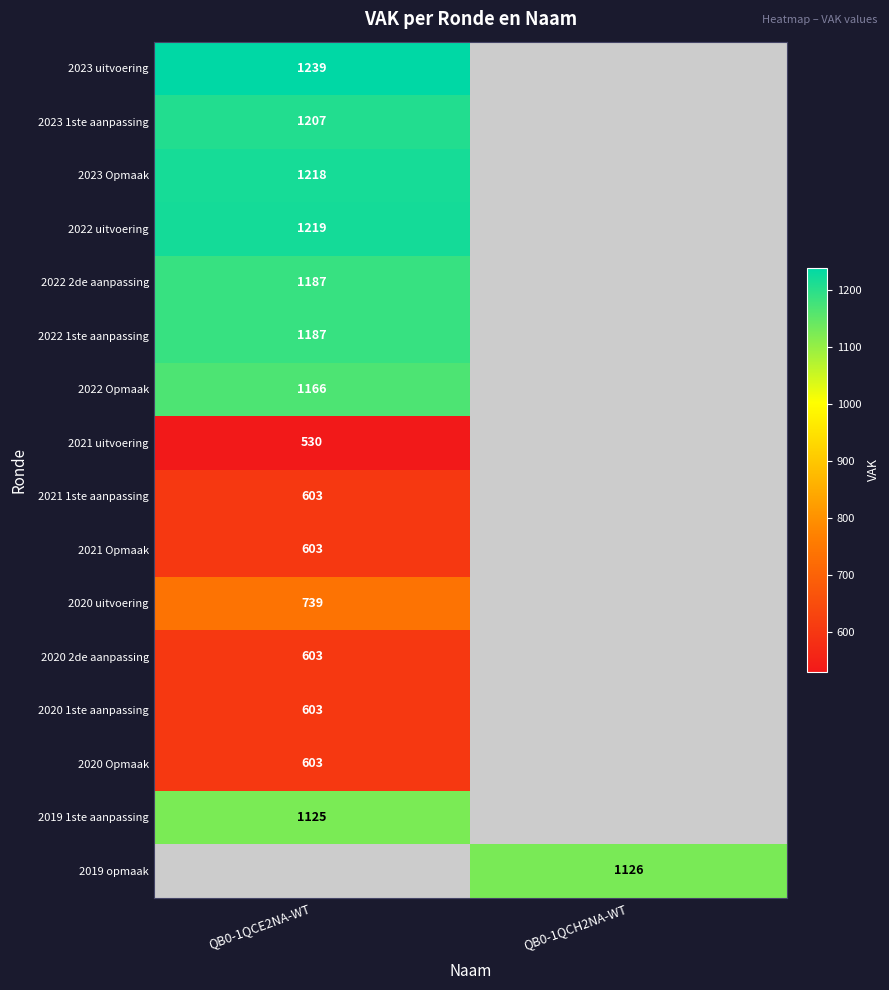

True or false: 2023 uitvoering has a value of 814 at QB0-1QCE2NA-WT.

False